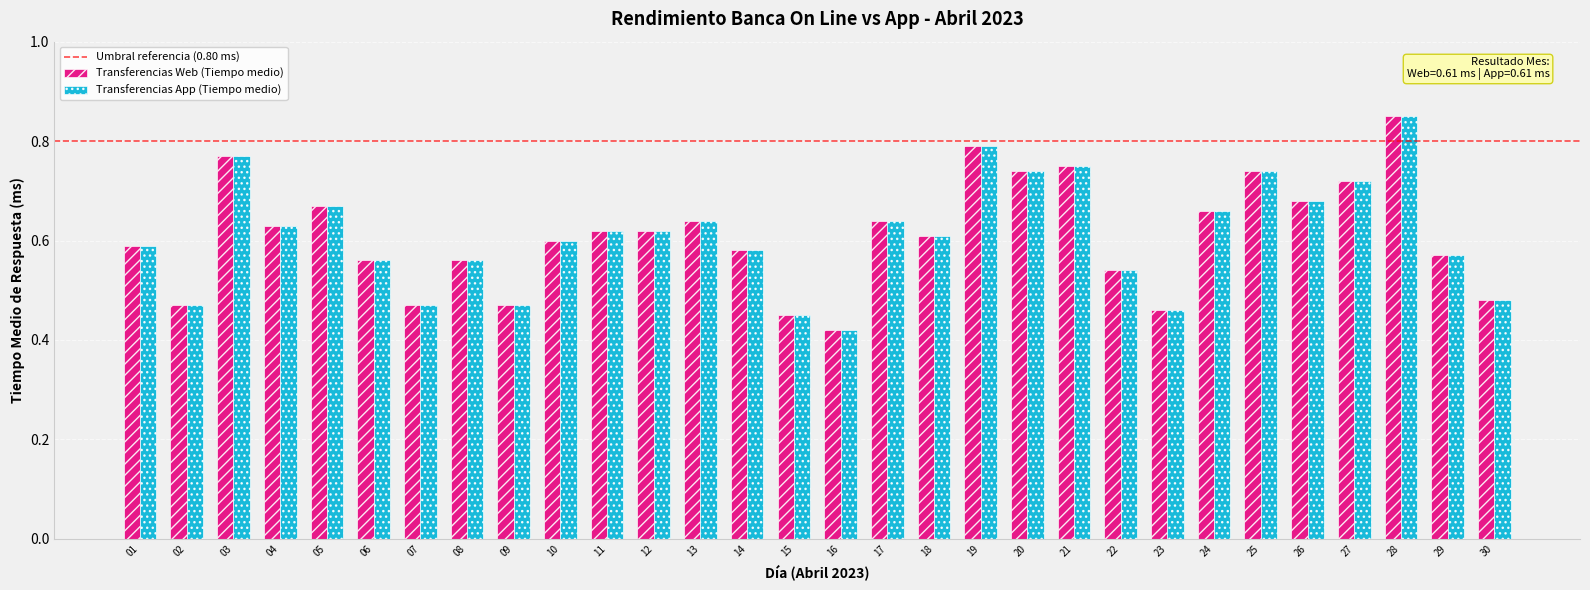

How many distinct data groups are displayed?

2